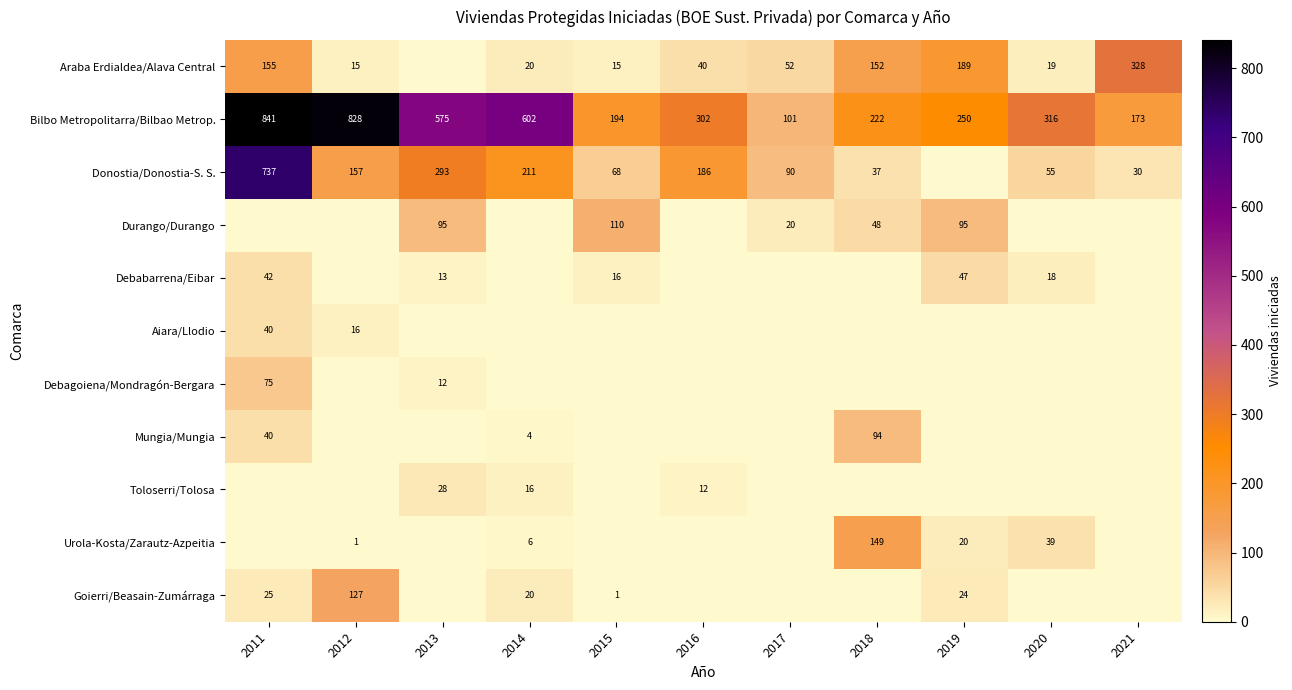

The Bilbo Metropolitarra/Bilbao Metrop. series shows 575 at 2013. True or false?

True